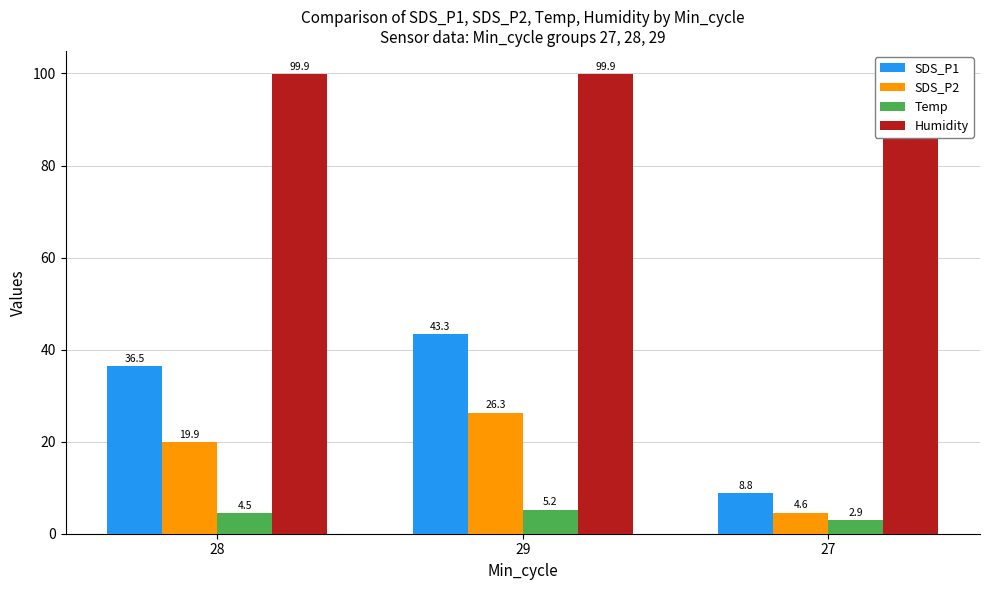

Reading left to right, what are all the values shown in this chart?

SDS_P1: 36.5	43.3	8.8
SDS_P2: 19.9	26.3	4.6
Temp: 4.5	5.2	2.9
Humidity: 99.9	99.9	99.9